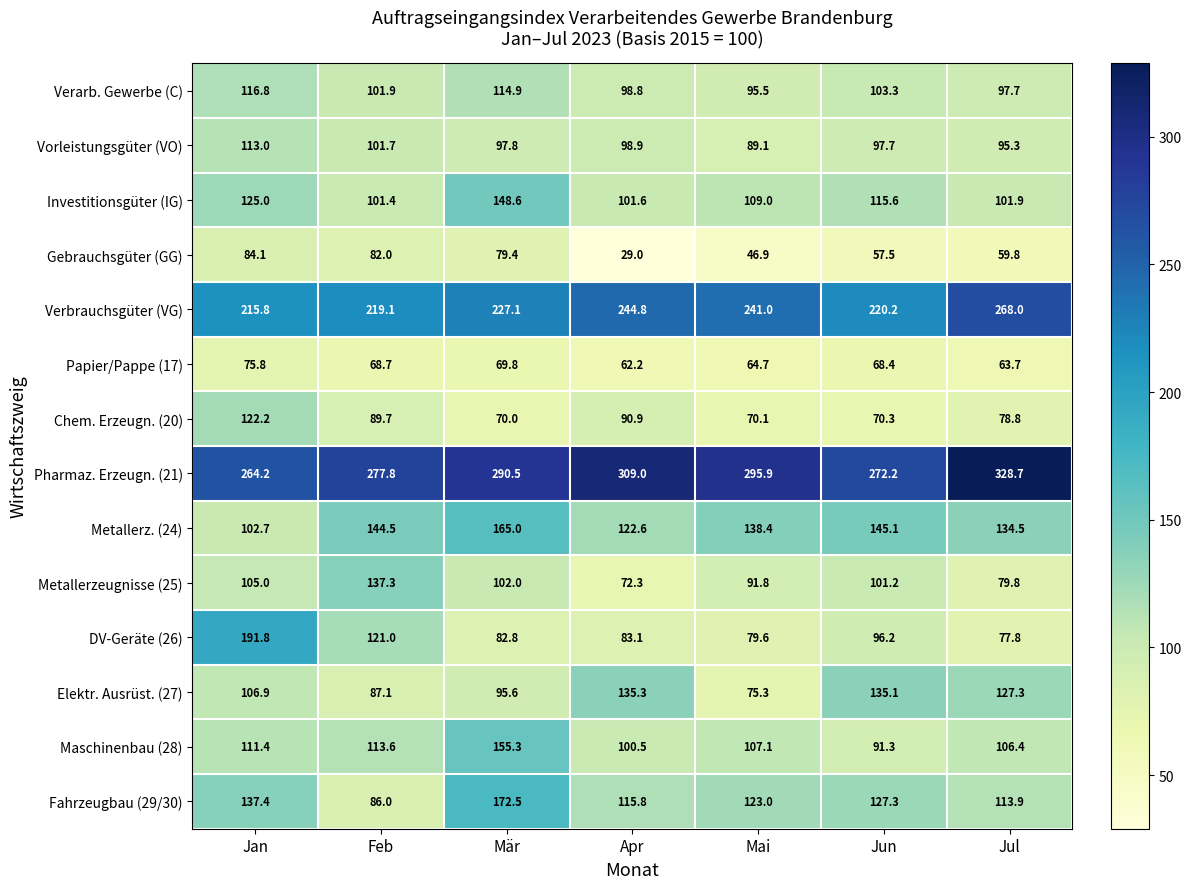

At which category is the sum across all series the highest?

Jan